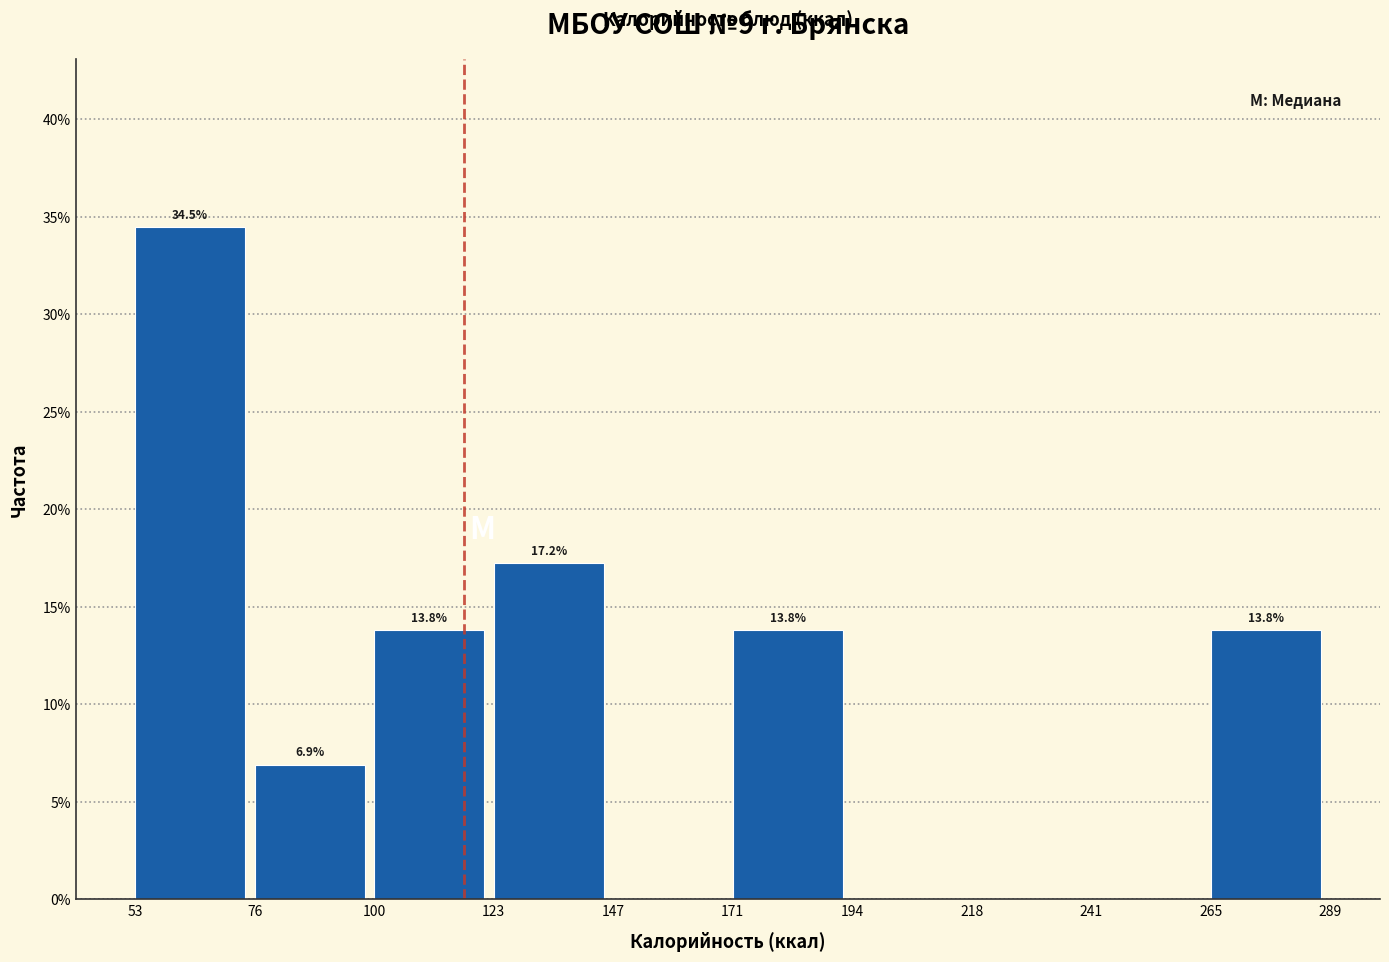

Which range on the x-axis has the tallest bar?

53 to 76